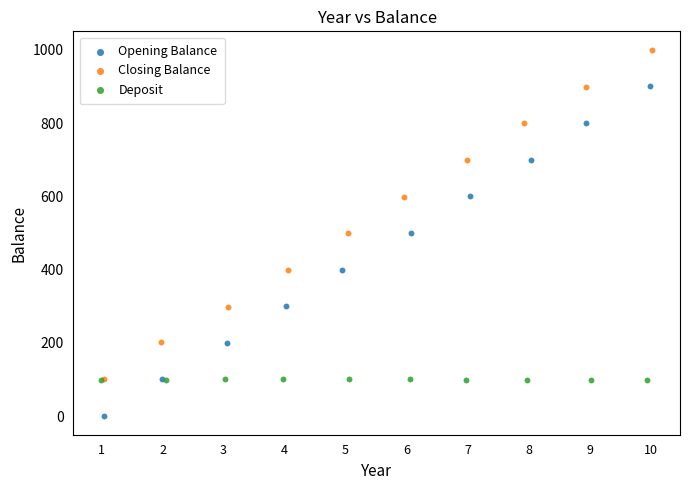

Which series reaches the minimum Y coordinate?

Opening Balance